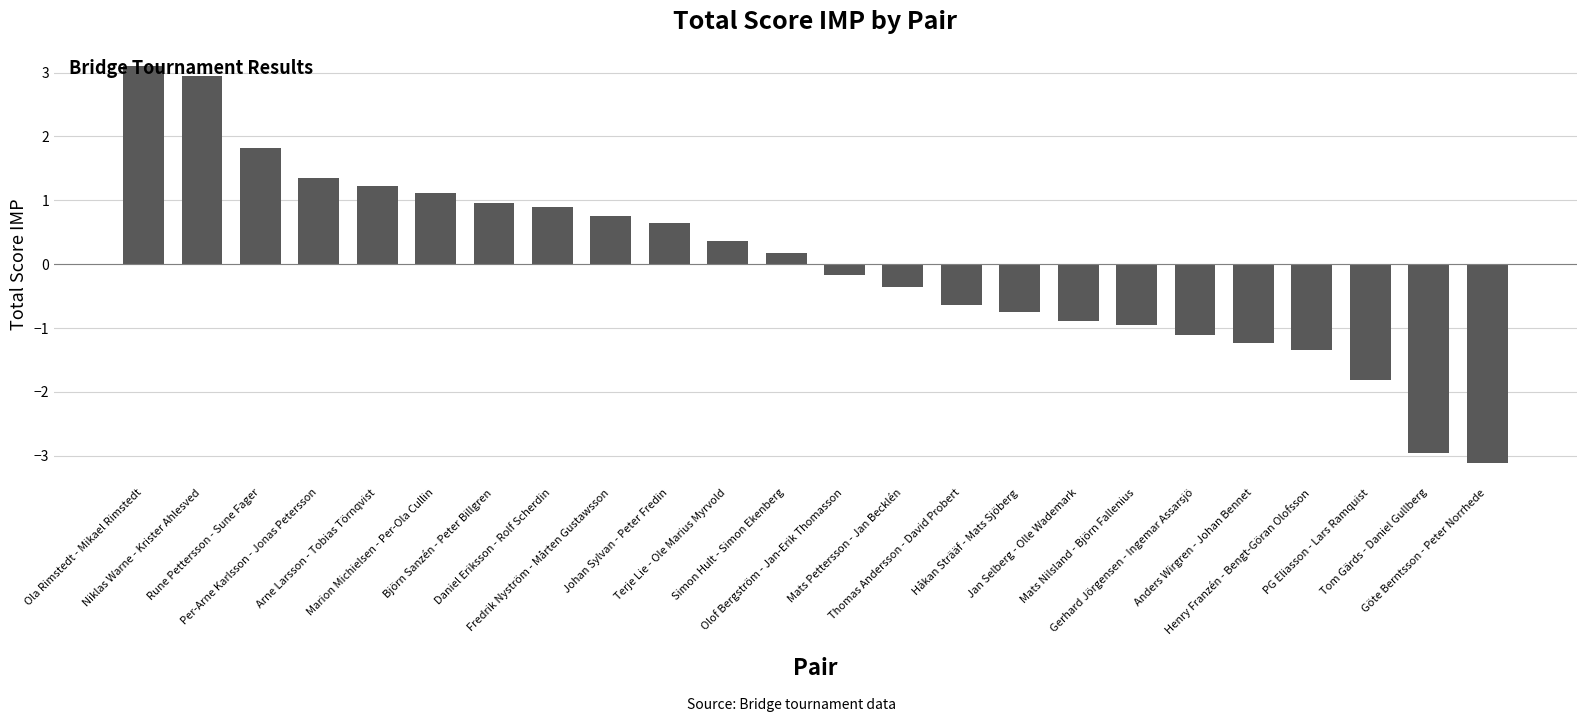

The chart shows a value of -0.6 at Thomas Andersson - David Probert. True or false?

True